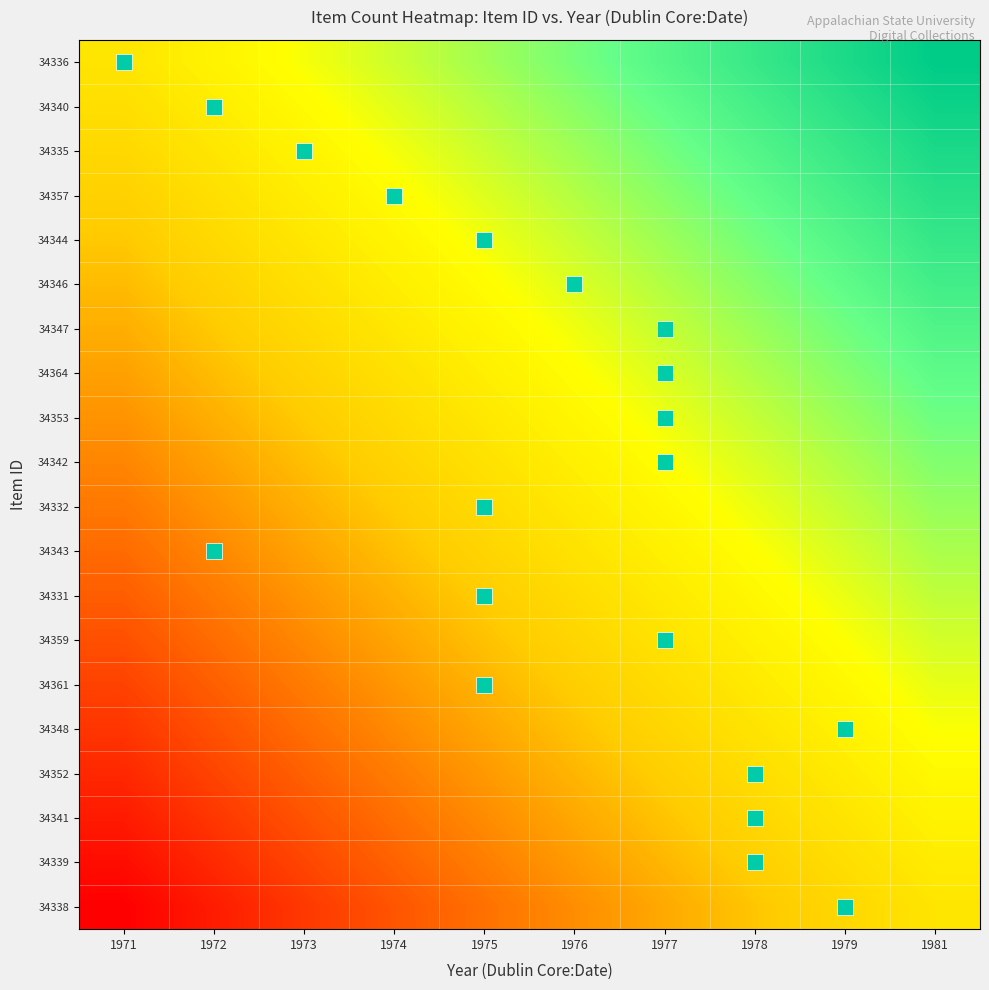

Which label corresponds to the largest value in the chart?

1981